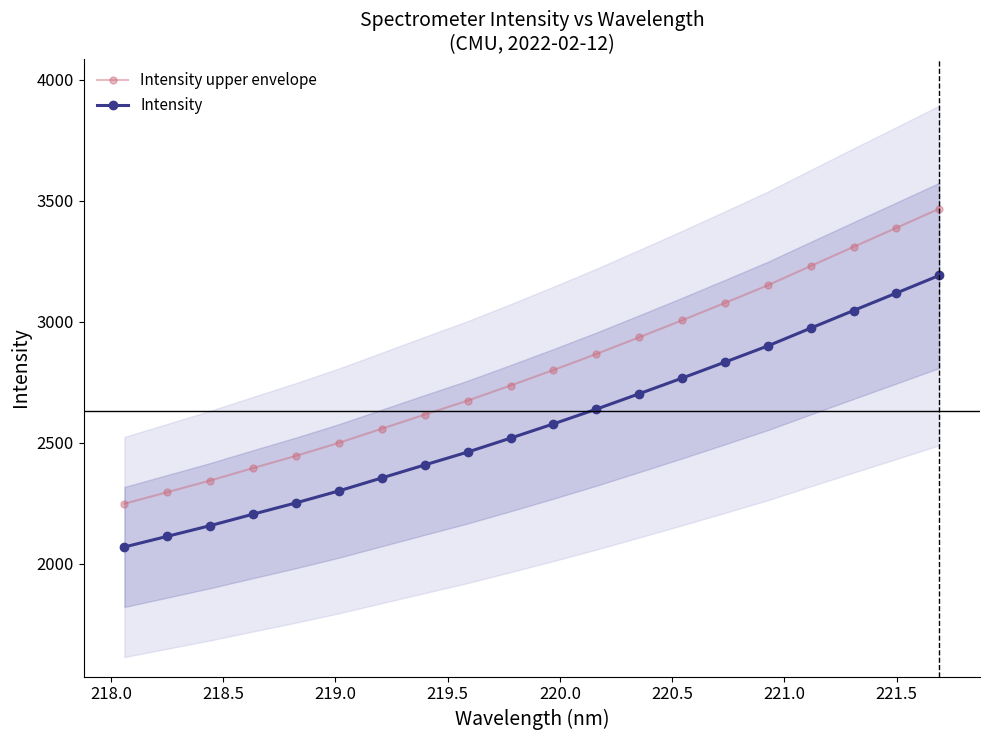

True or false: Intensity has more than 2 points higher than both neighbors.

False